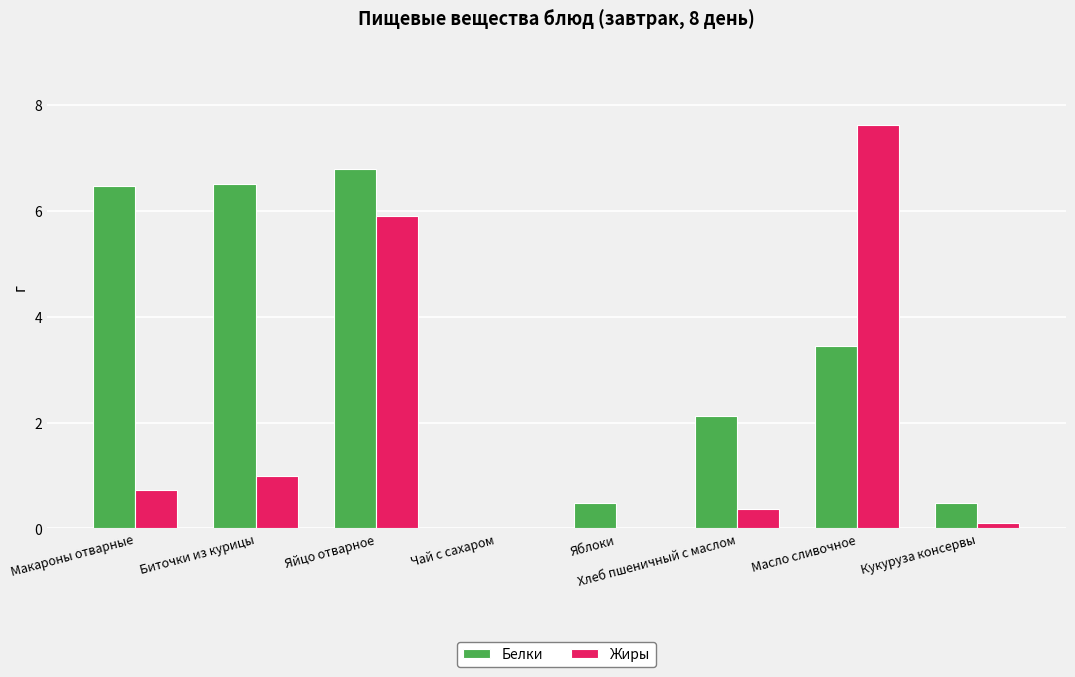

Which series has the widest spread of values?

Жиры